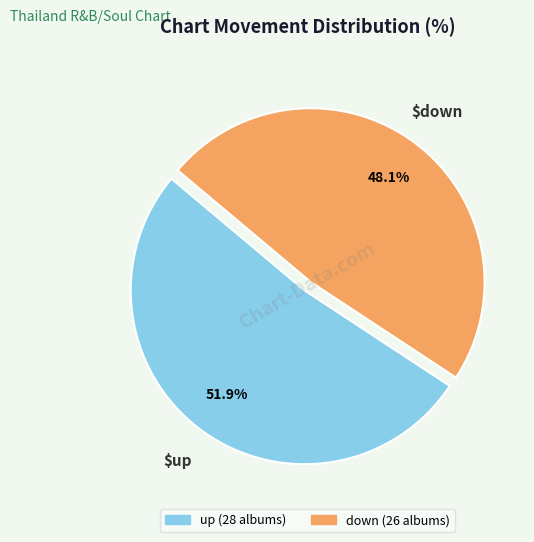

What percentage is the up slice, to the nearest percent?

52%